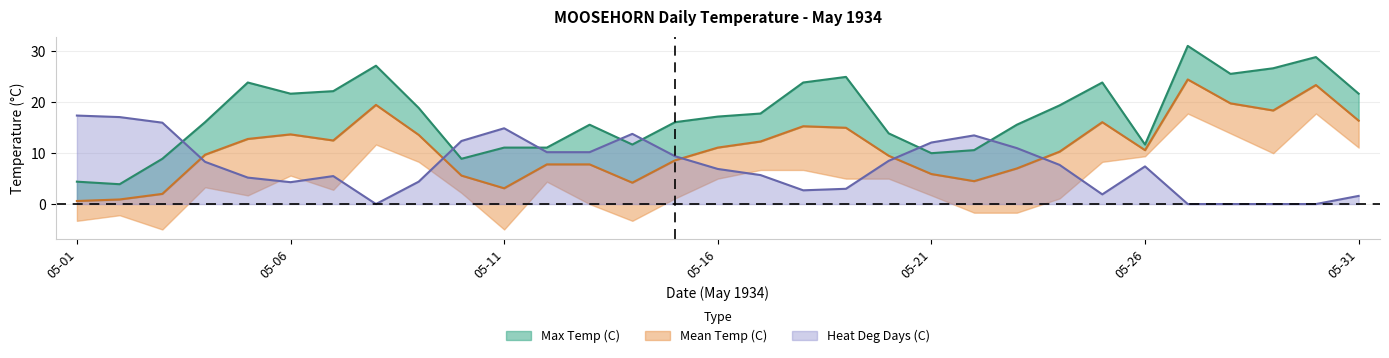

List the series in order of their peak value, highest first.

Max Temp (C), Mean Temp (C), Heat Deg Days (C)